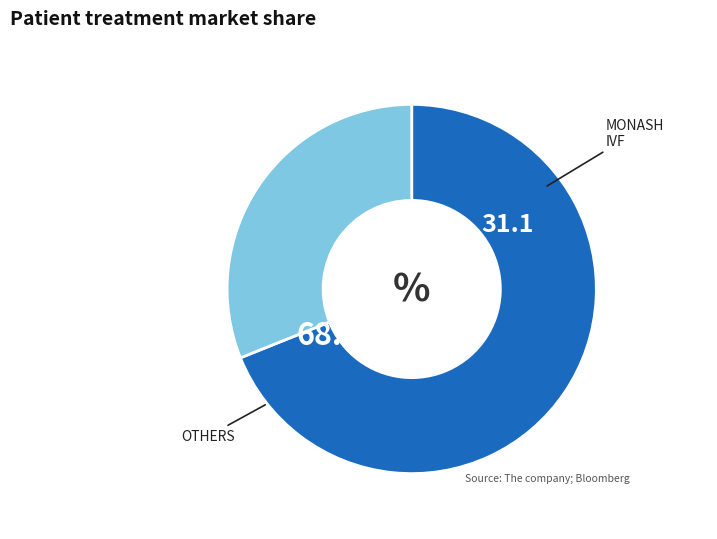

Is there any slice that represents more than half of the pie?

Yes